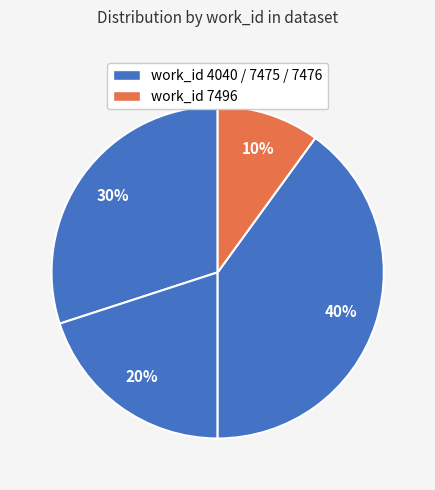

How many segments does this pie chart have?

4